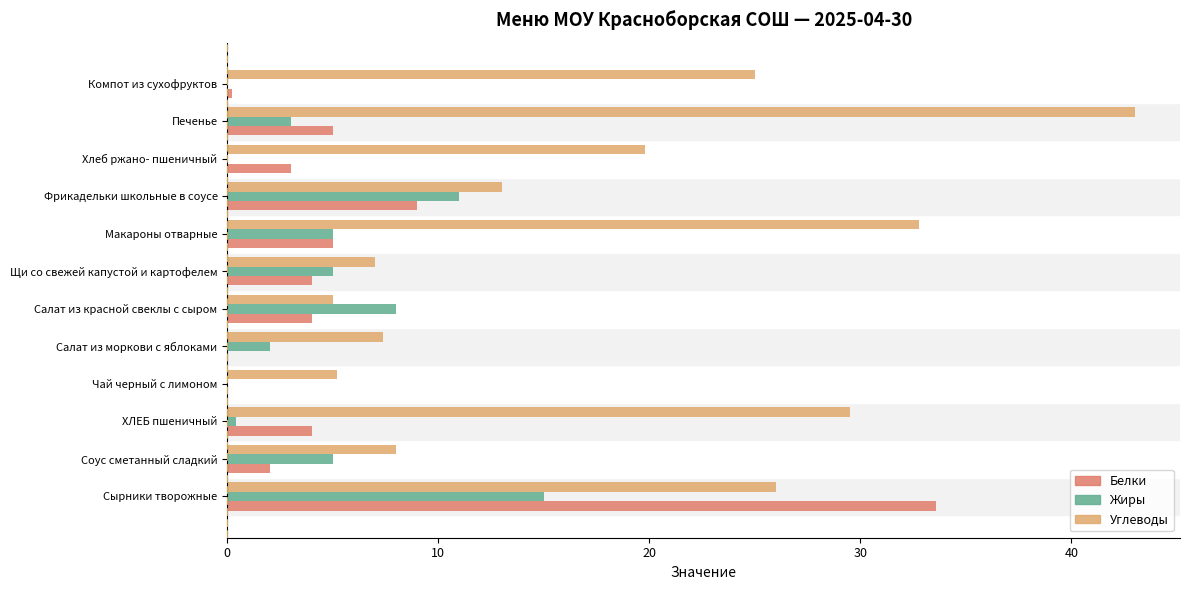

How many data points in Углеводы are above 19?

6